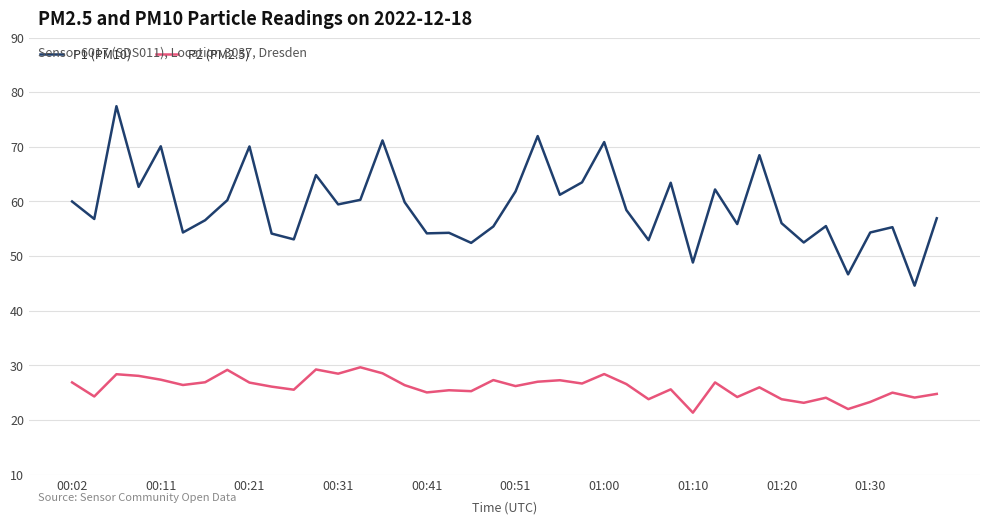

Which series has the largest range (max minus min)?

P1 (PM10)